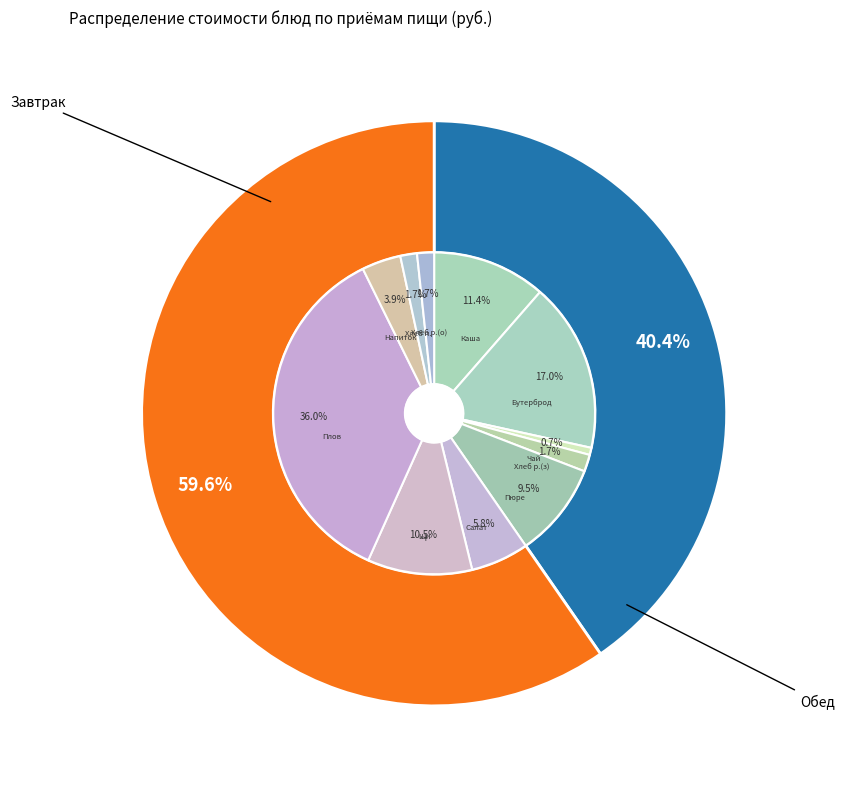

What is the total percentage of Фруктовое пюре and Салат Мишат?

15.3%